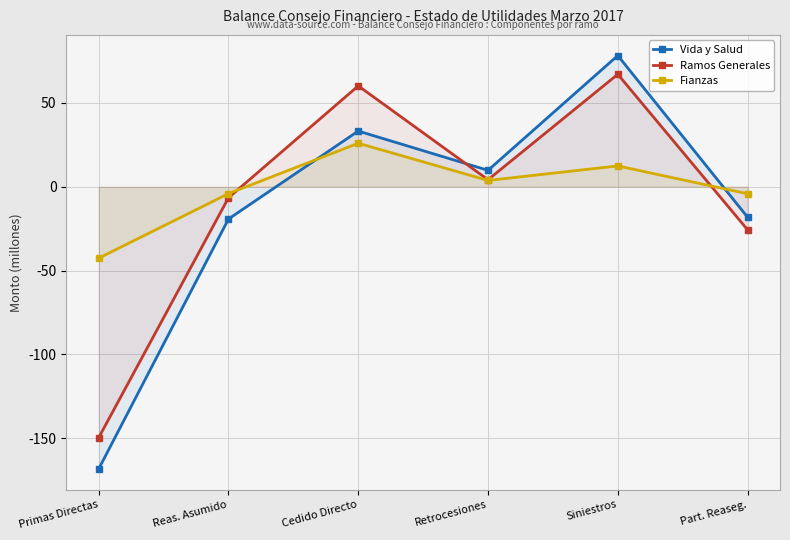

Reading right to left, what are all the values shown in this chart?

Vida y Salud: -18.2	78.3	9.8	33.2	-19.3	-168.4
Ramos Generales: -25.7	67.1	4.2	60.2	-6.6	-149.7
Fianzas: -4.2	12.4	3.8	26.0	-4.1	-42.6